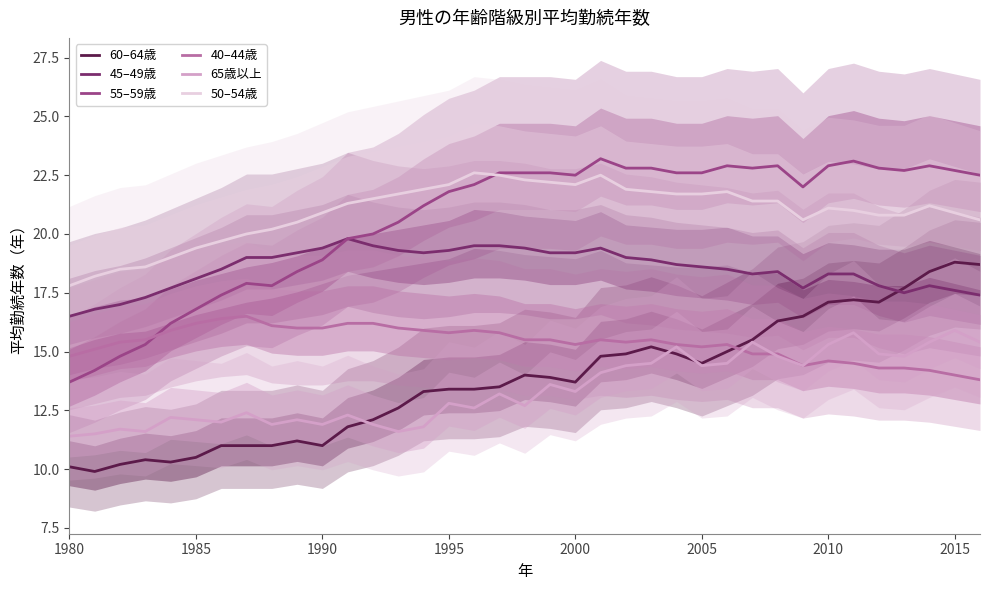

True or false: 50–54歳 and 40–44歳 intersect in this chart.

False